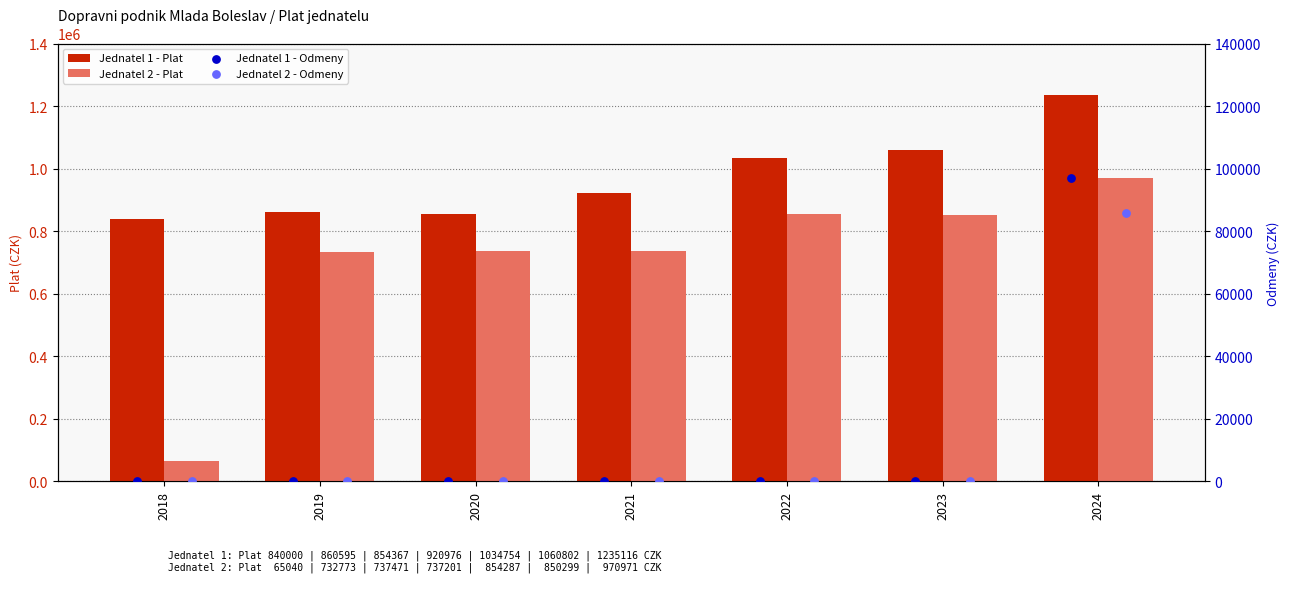

Is the value of Jednatel 1 - Plat at 2018 greater than the value of Jednatel 2 - Plat at 2022?

No